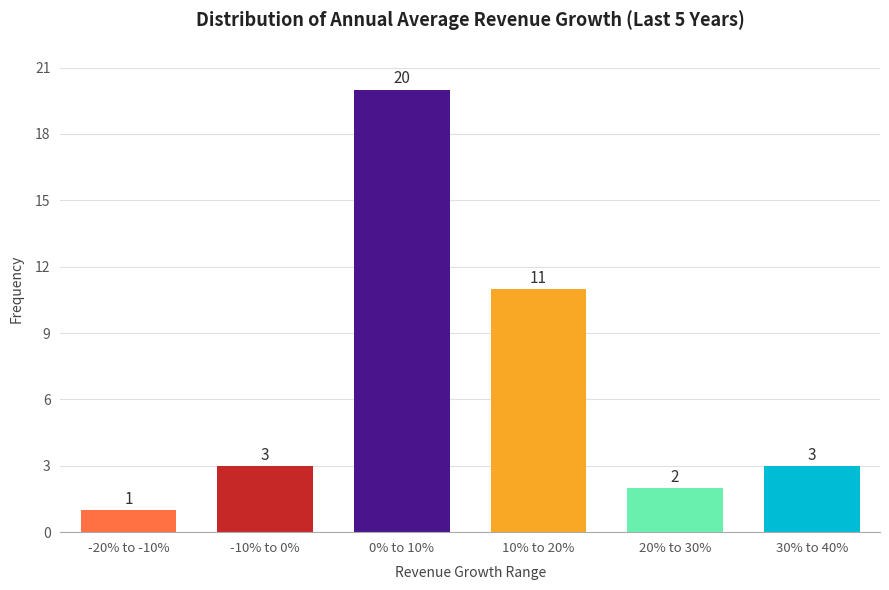

Reading left to right, extract all data points from this chart.

1	3	20	11	2	3